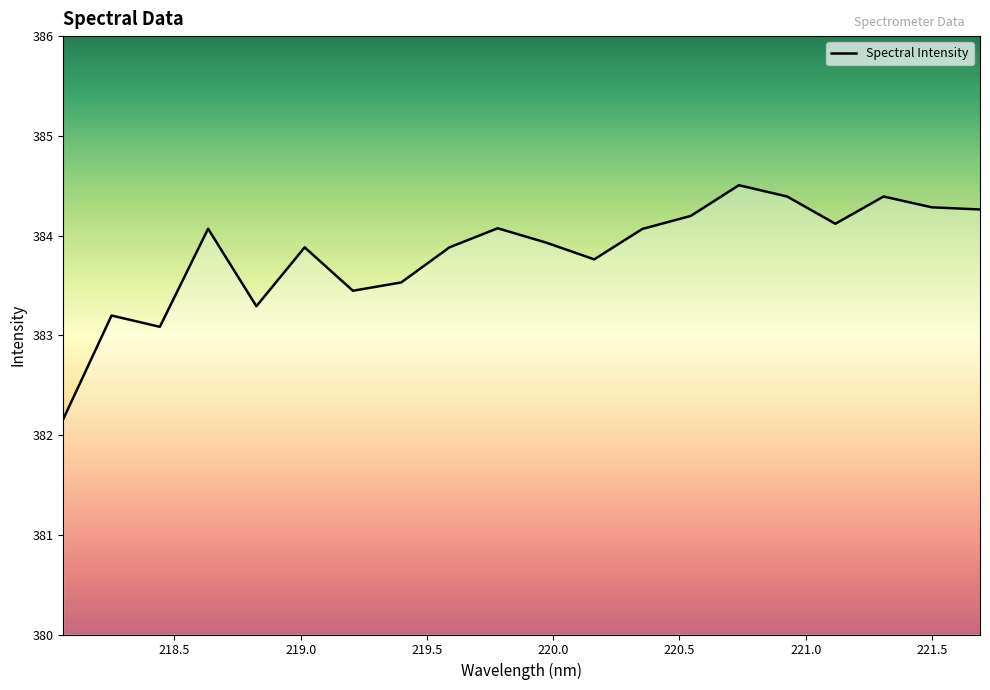

What is the average value?

383.8